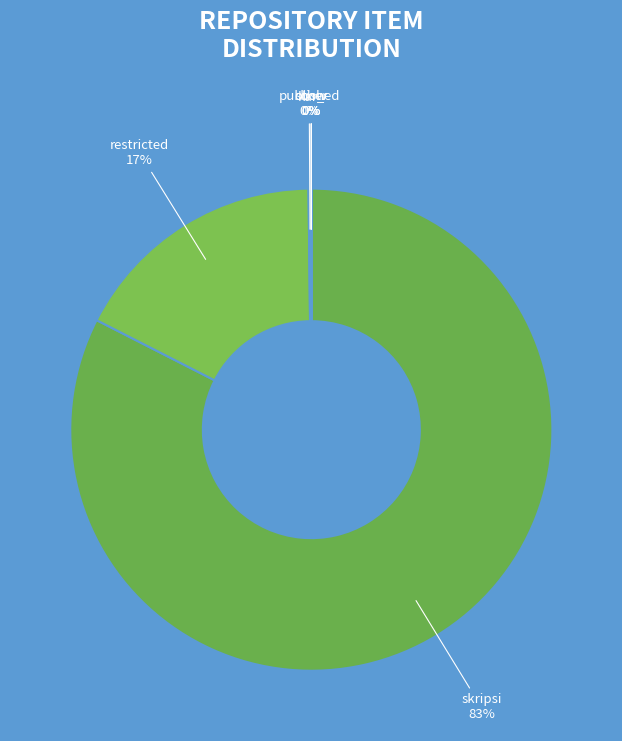

To the nearest percent, what is the difference between the largest and smallest slice percentages?

83%